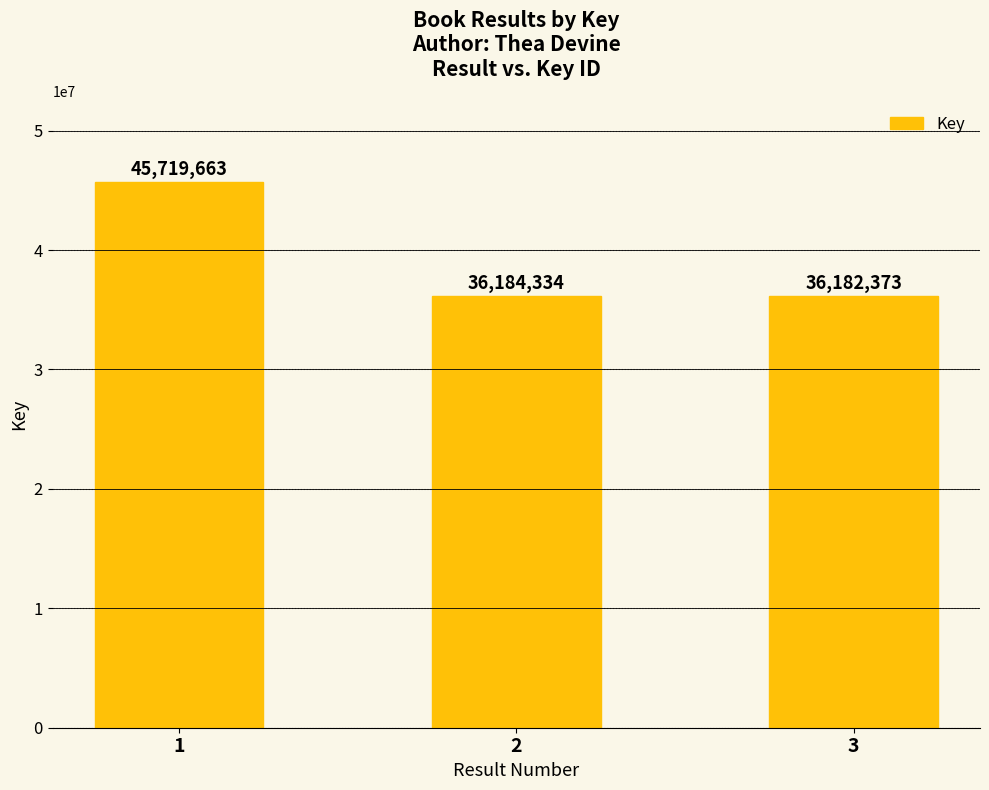

At which label is the value closest to 40951018?

2